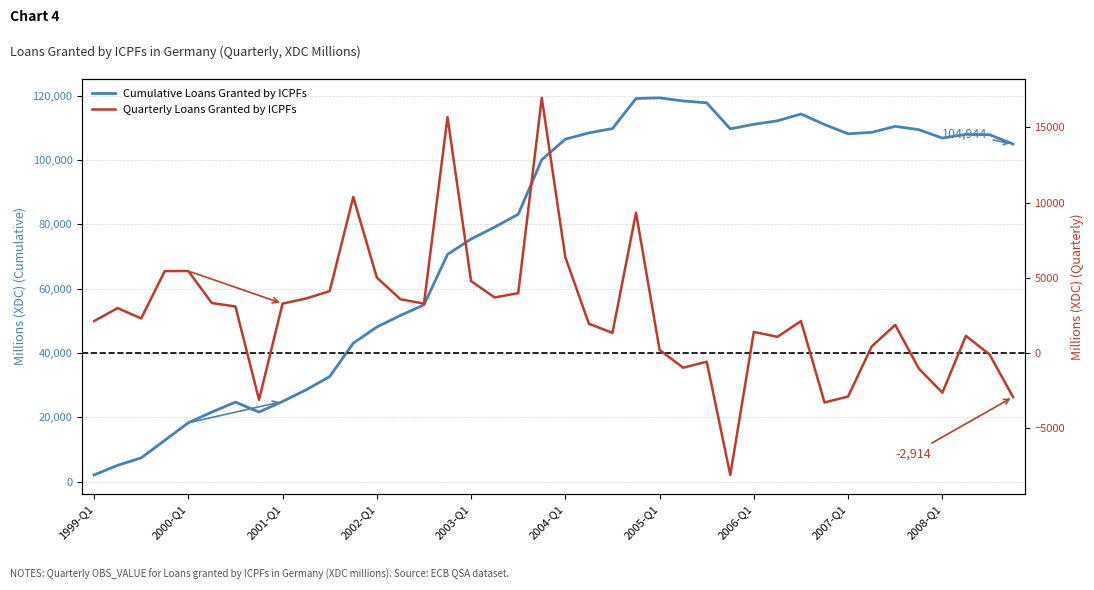

At which category is the sum across all series the highest?

23